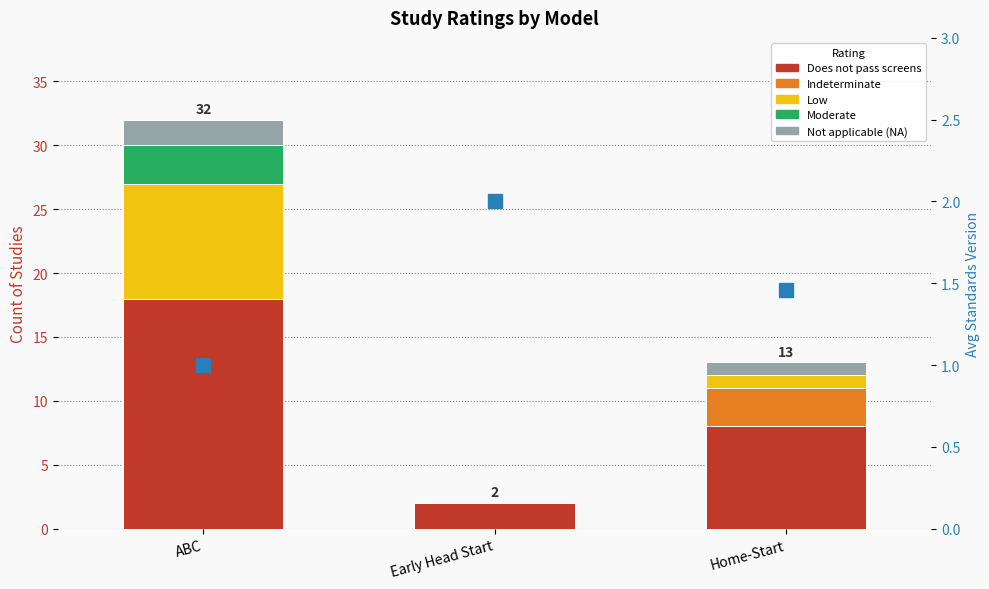

What is the spread (max minus min) of values at ABC?

18.0